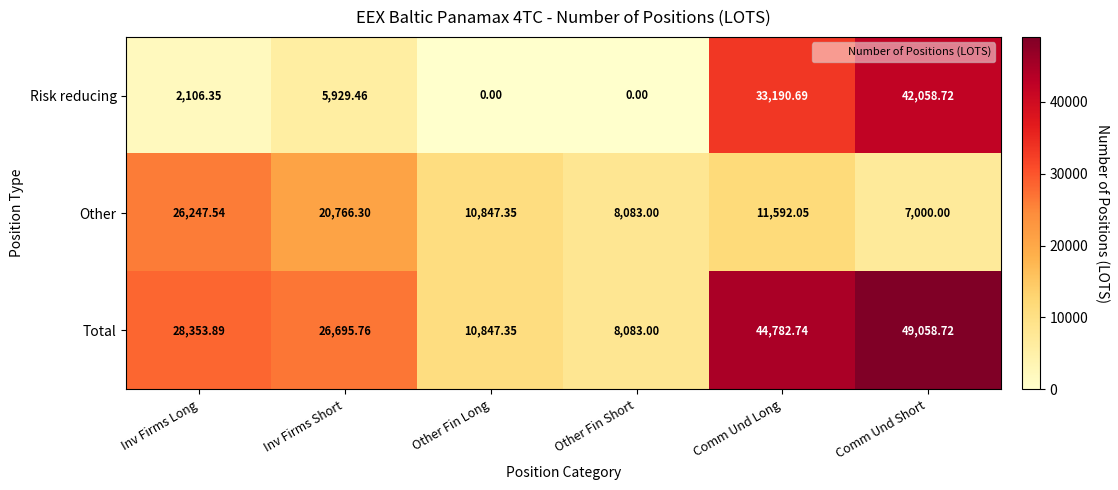

At which label is Total closest to 28570?

Inv Firms Long